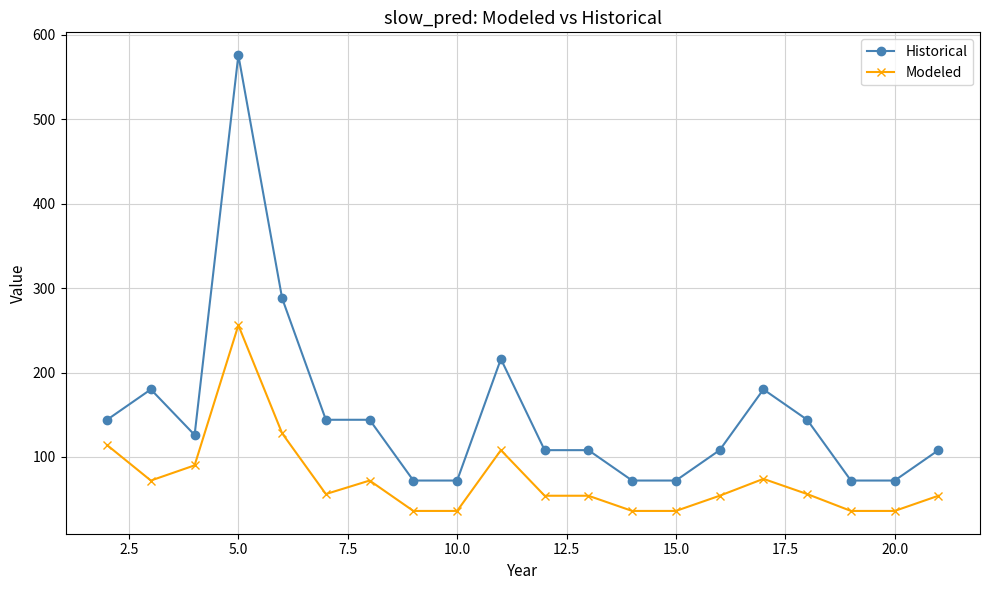

What is the value of the Historical point at the 14th from the left?

72